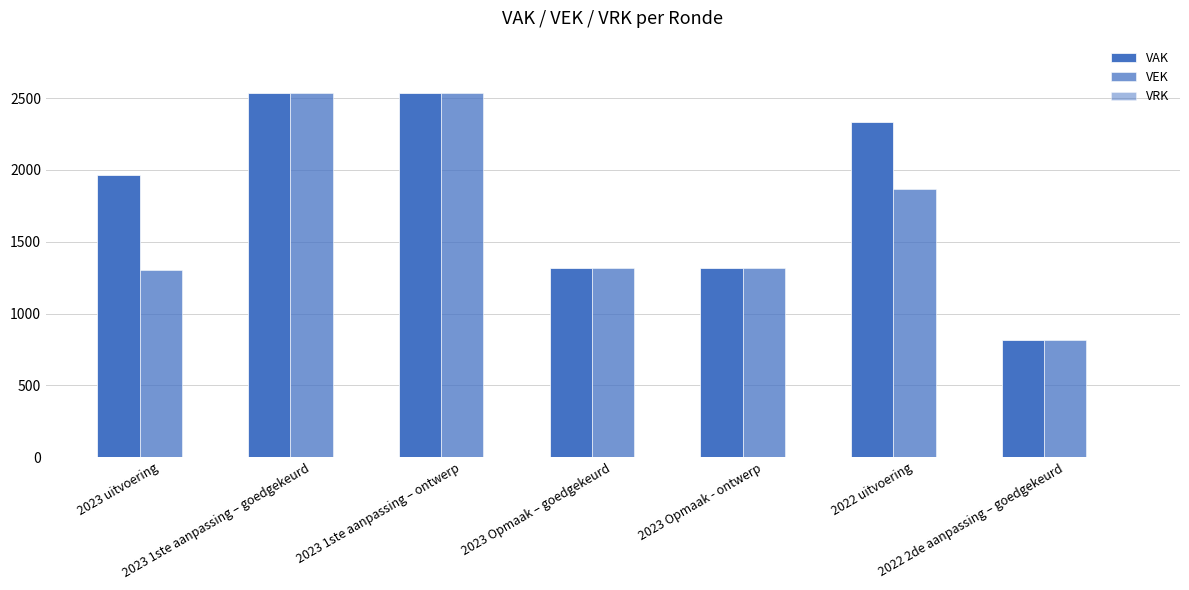

How many bars are there in each group?

2